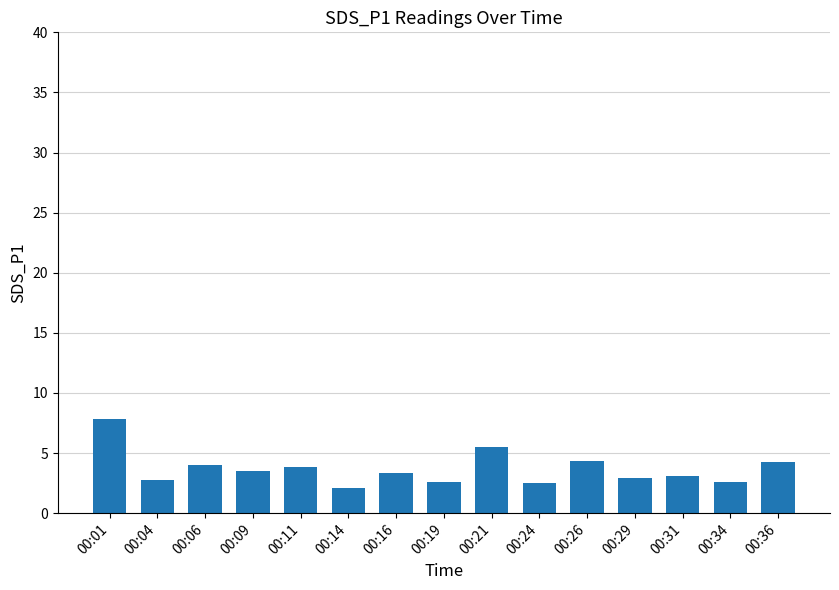

What is the change in value from 00:04 to 00:14?

-0.7